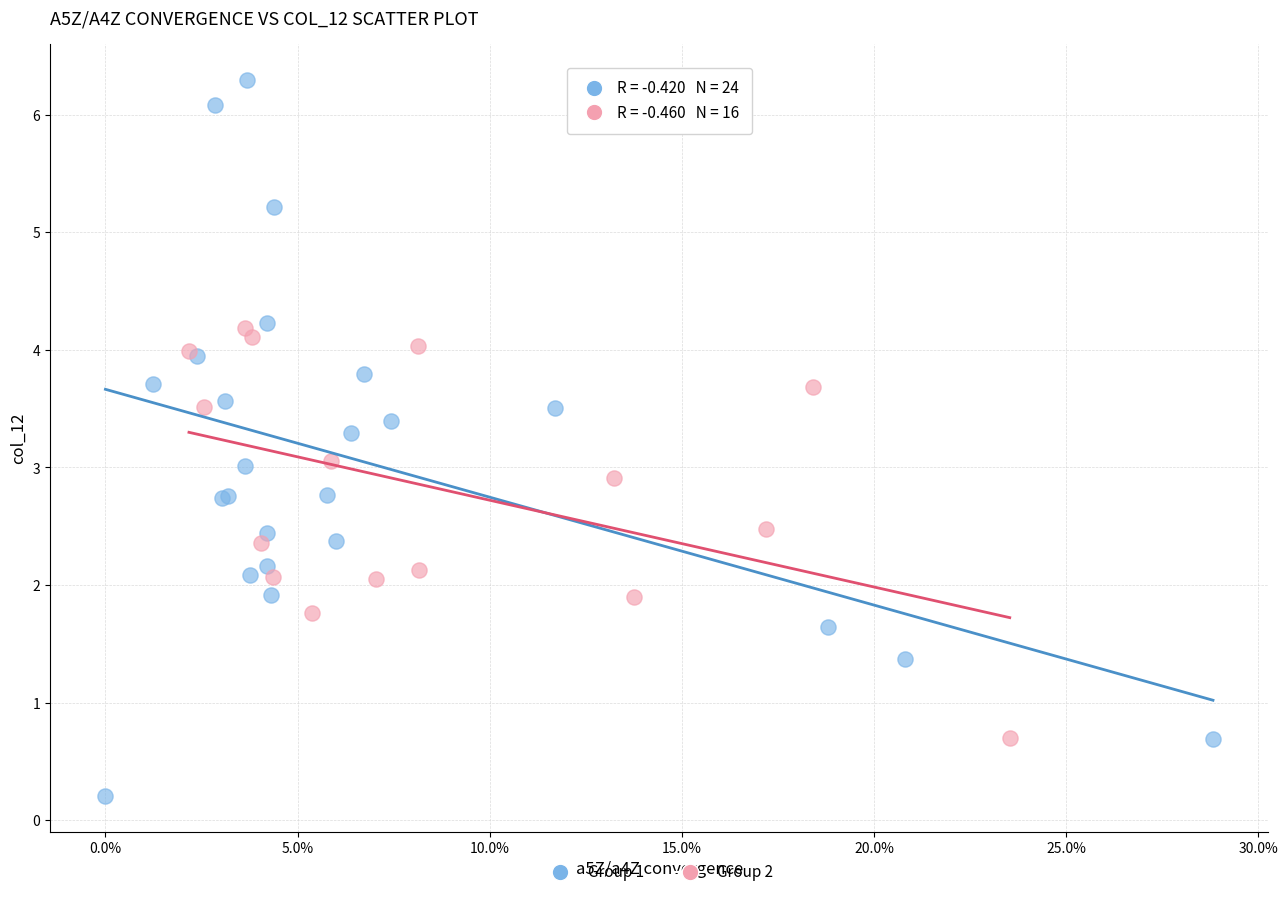

Which series contains the lowest Y value?

Group 1